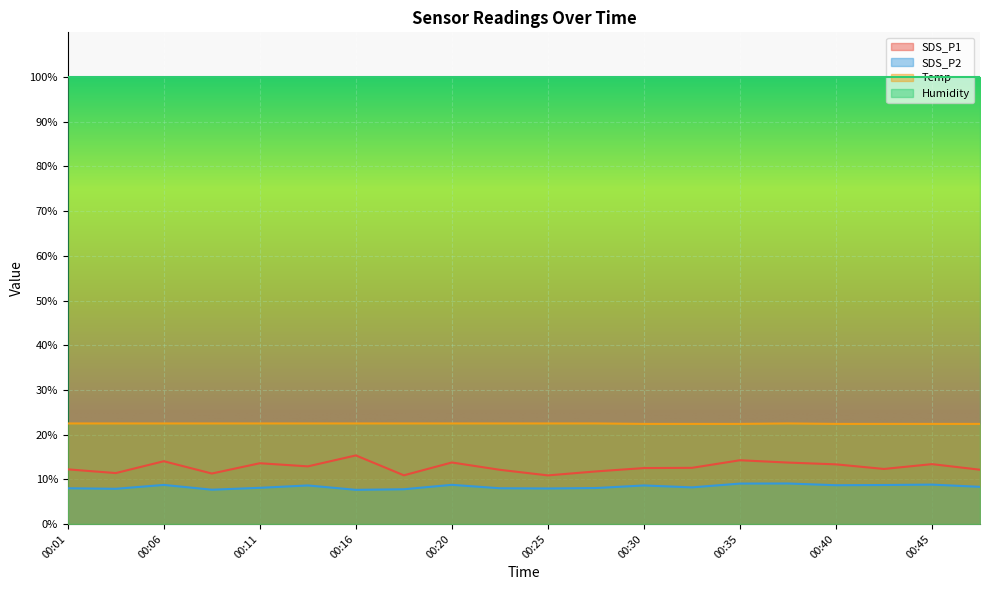

The value of SDS_P2 at 00:33 is 11.1. True or false?

False